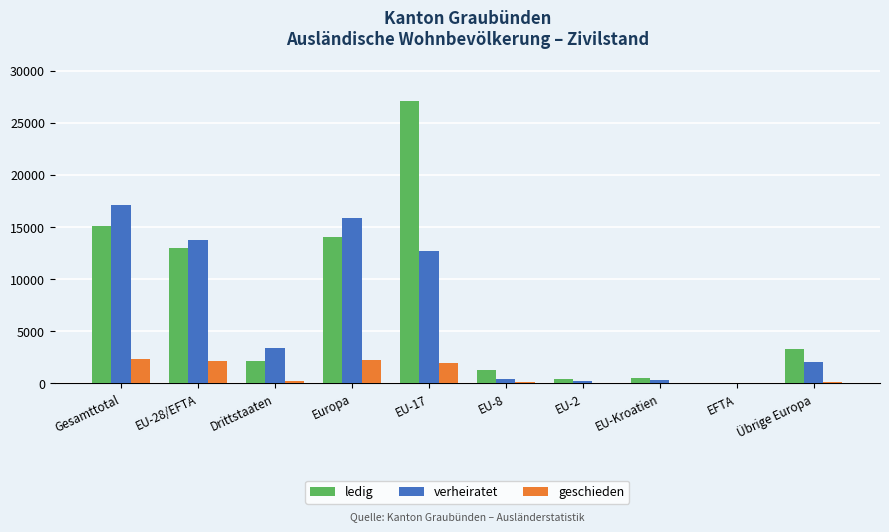

At which label does verheiratet first exceed 3347?

Gesamttotal